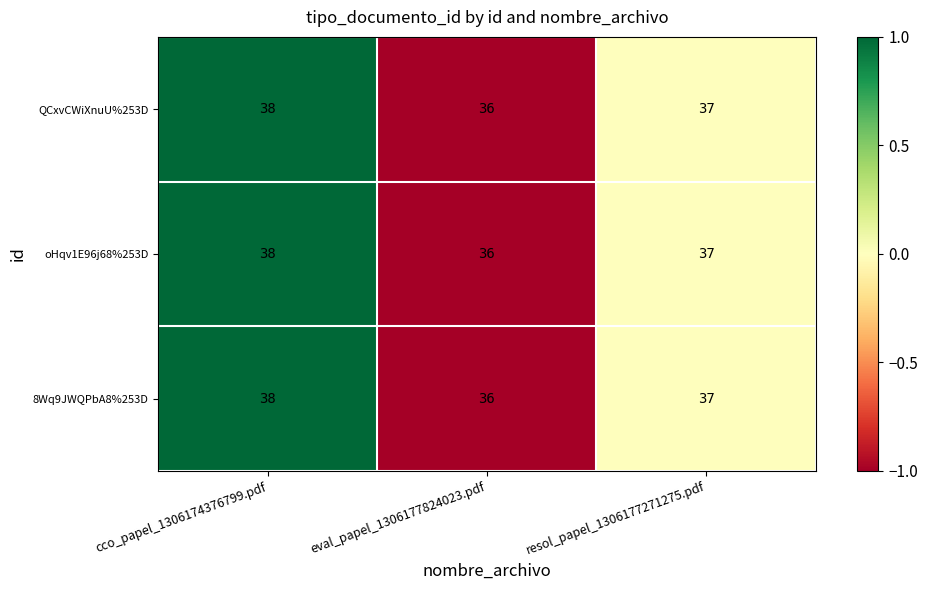

What is the greatest value displayed?

38